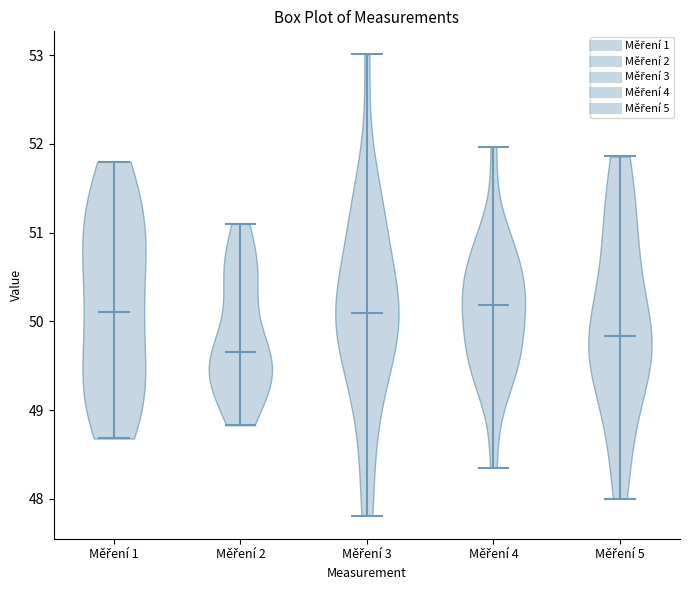

What is the highest point the violin for Měření 2 reaches on the y-axis? The values are not printed on the chart, so give them approximately, as read against the axis.

51.1